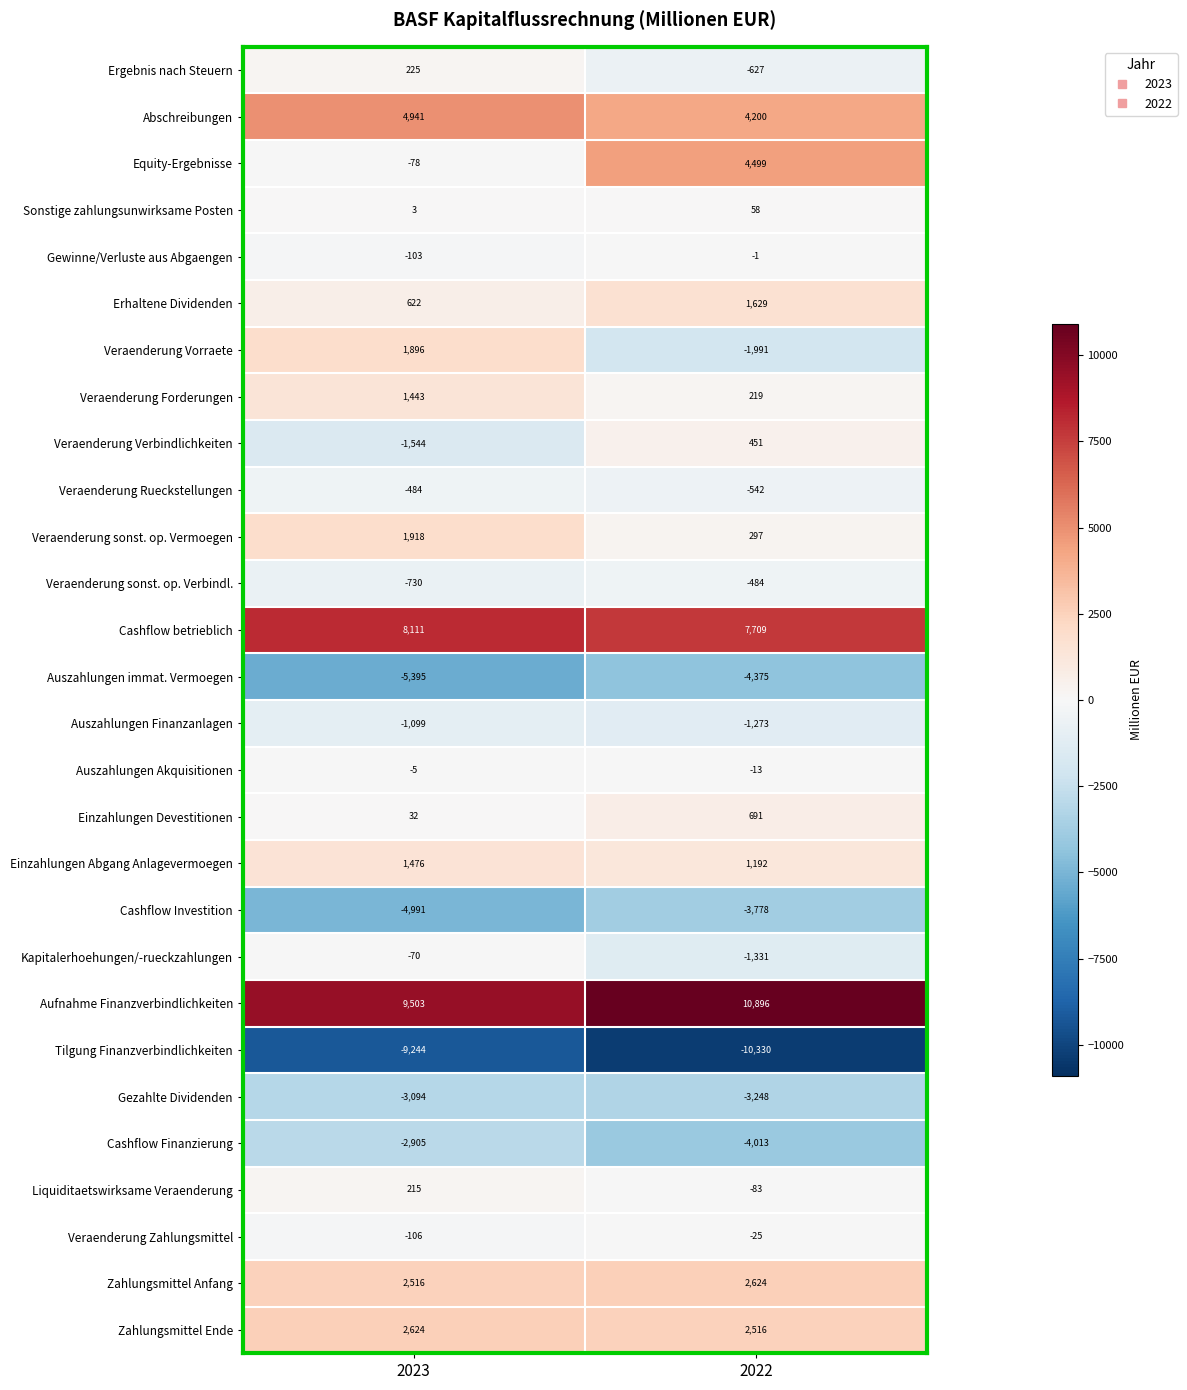

What is the highest value of the Veraenderung sonst. op. Verbindl. series?

-484